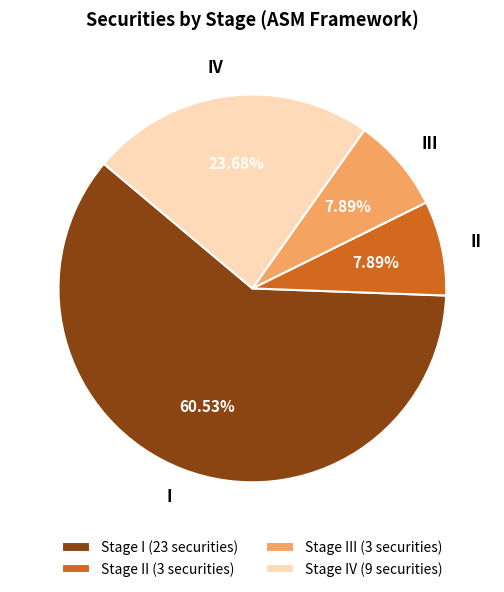

How many slices are in this pie chart?

4